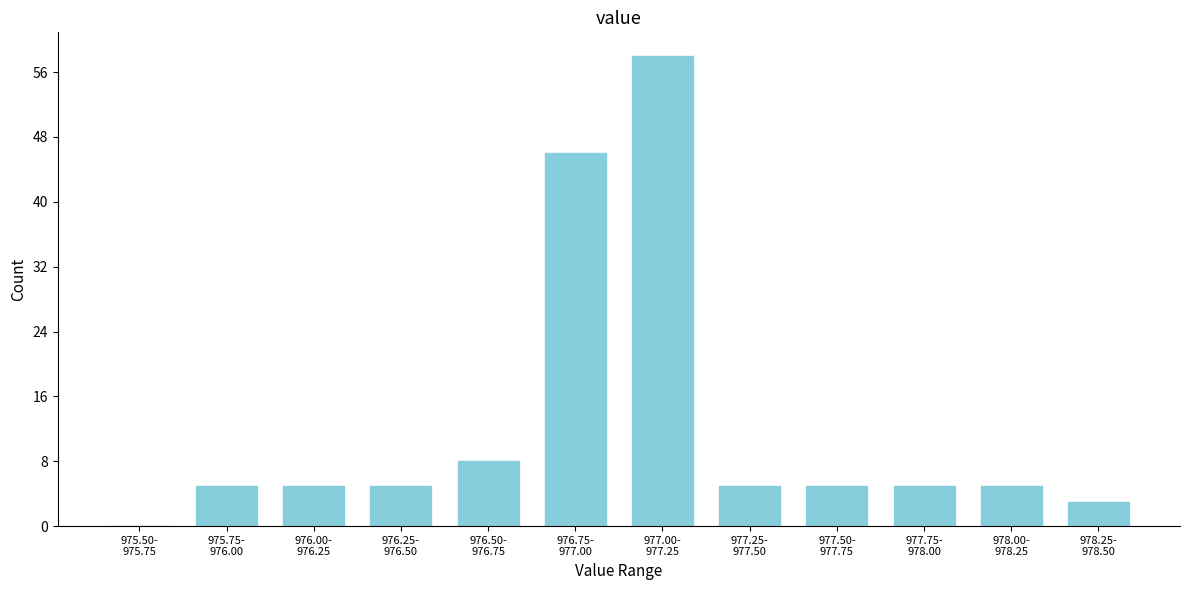

What is the greatest value displayed?

58